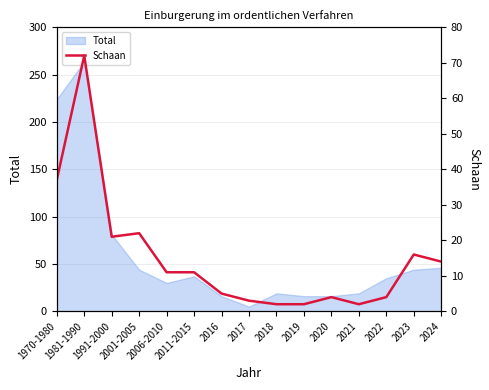

Is it true that the value at 1970-1980 is 22?

False